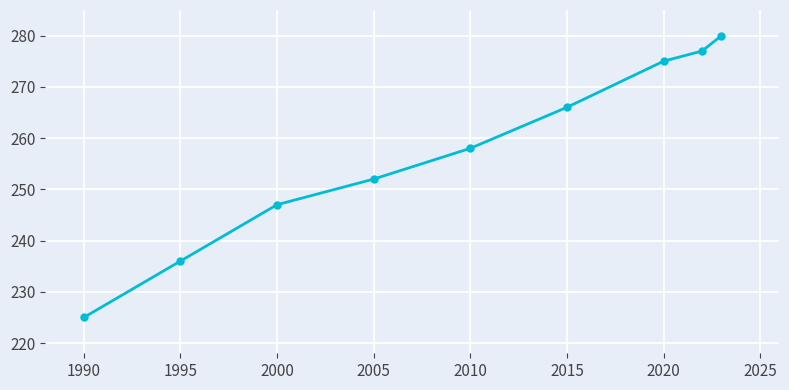

What is the value of the 7th point from the left?

275